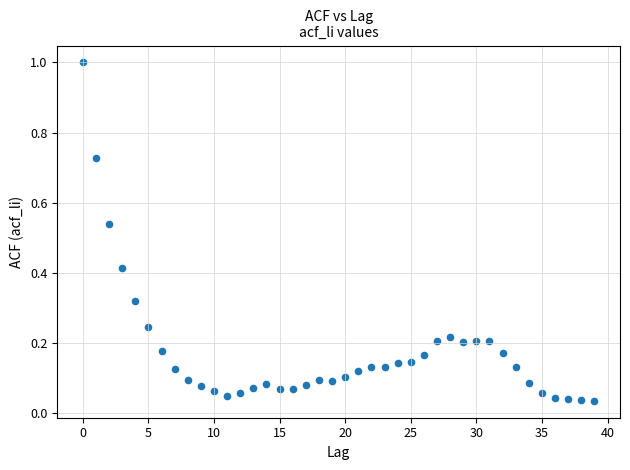

What is the range of Y values (max minus min)?

1.0